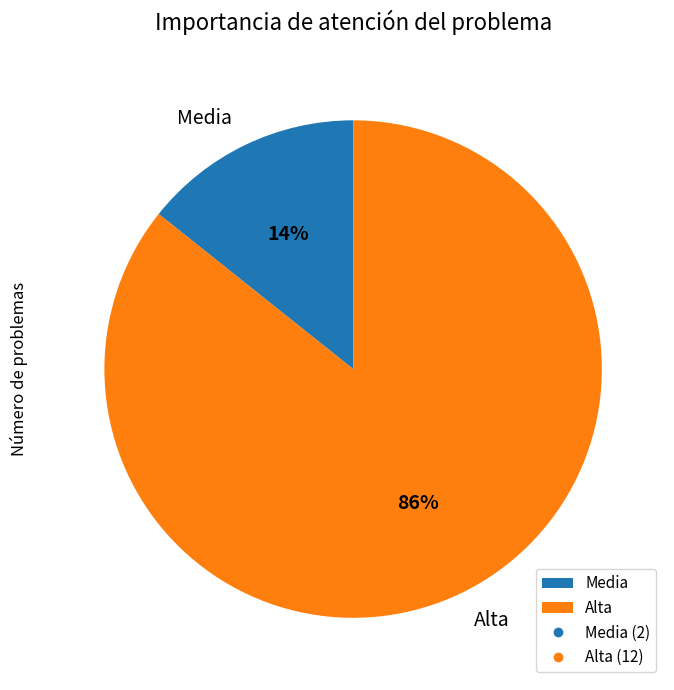

Between Alta and Media, which is larger?

Alta